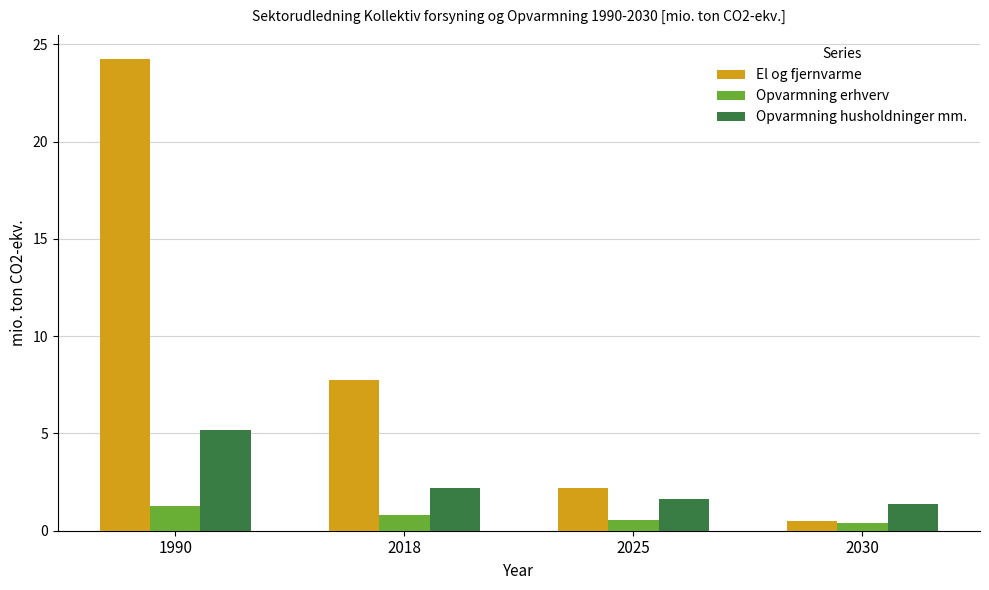

What is the approximate value of El og fjernvarme at 2018?

7.8